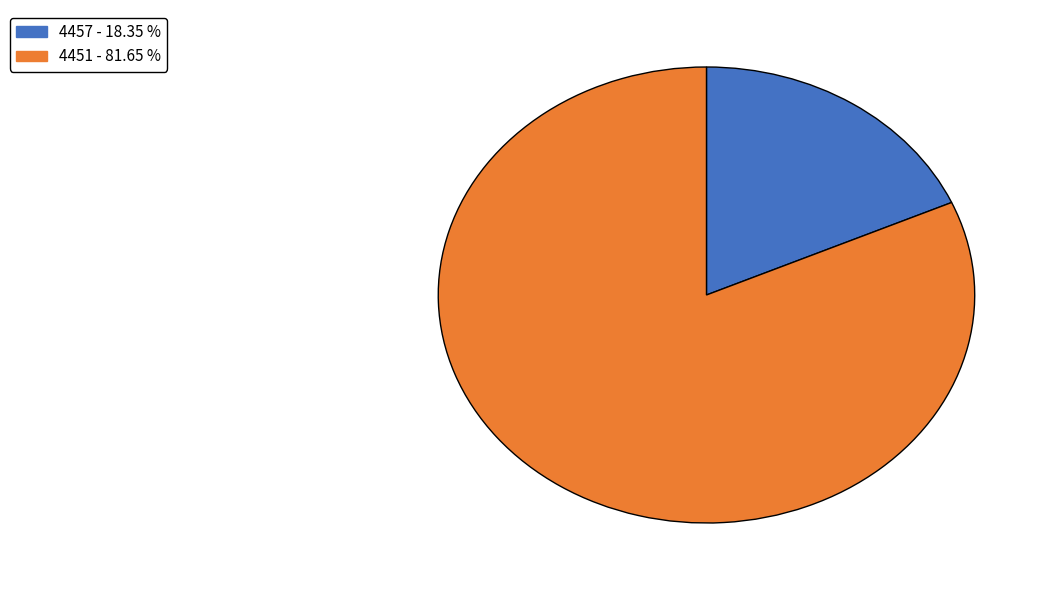

Do 4451 and 4457 together represent more than half of the pie?

Yes